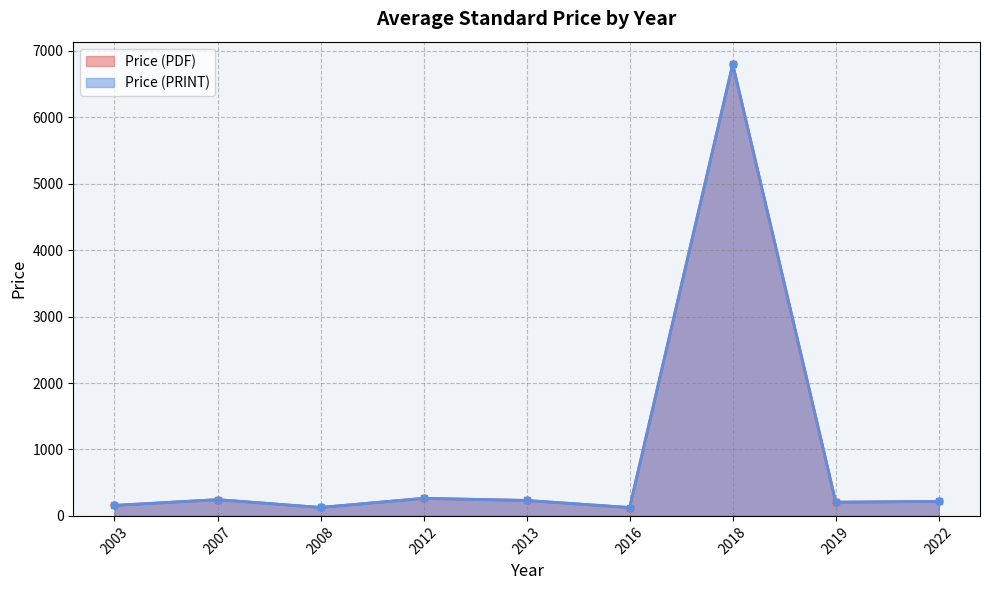

True or false: Price (PDF) and Price (PRINT) intersect in this chart.

False